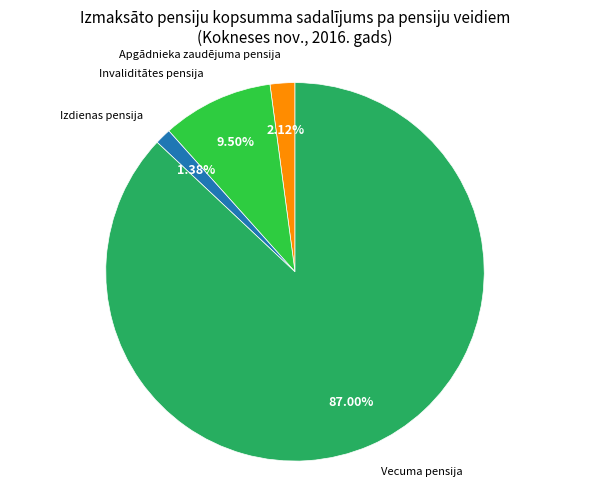

Is there a majority slice in this chart?

Yes